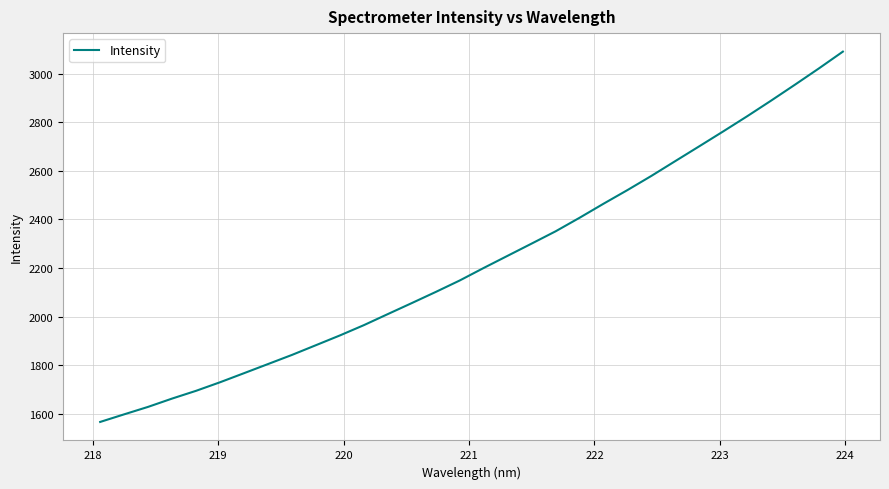

What is the minimum value shown in the chart?

1566.5